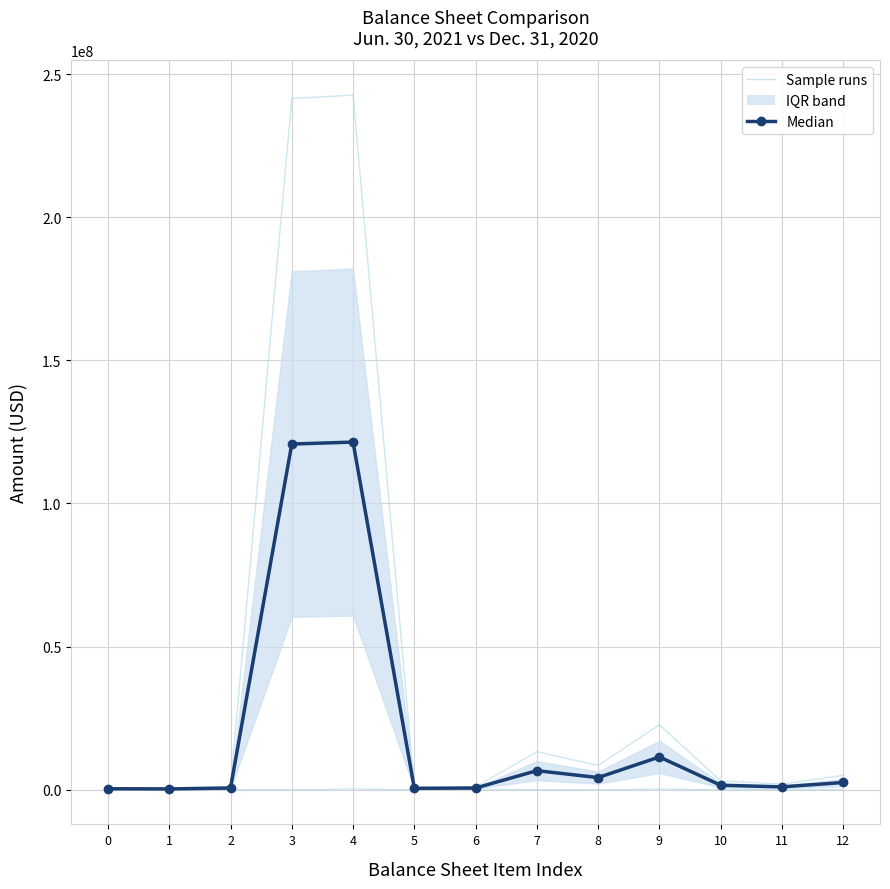

The value of Median at 4 is 121437346.5. True or false?

True